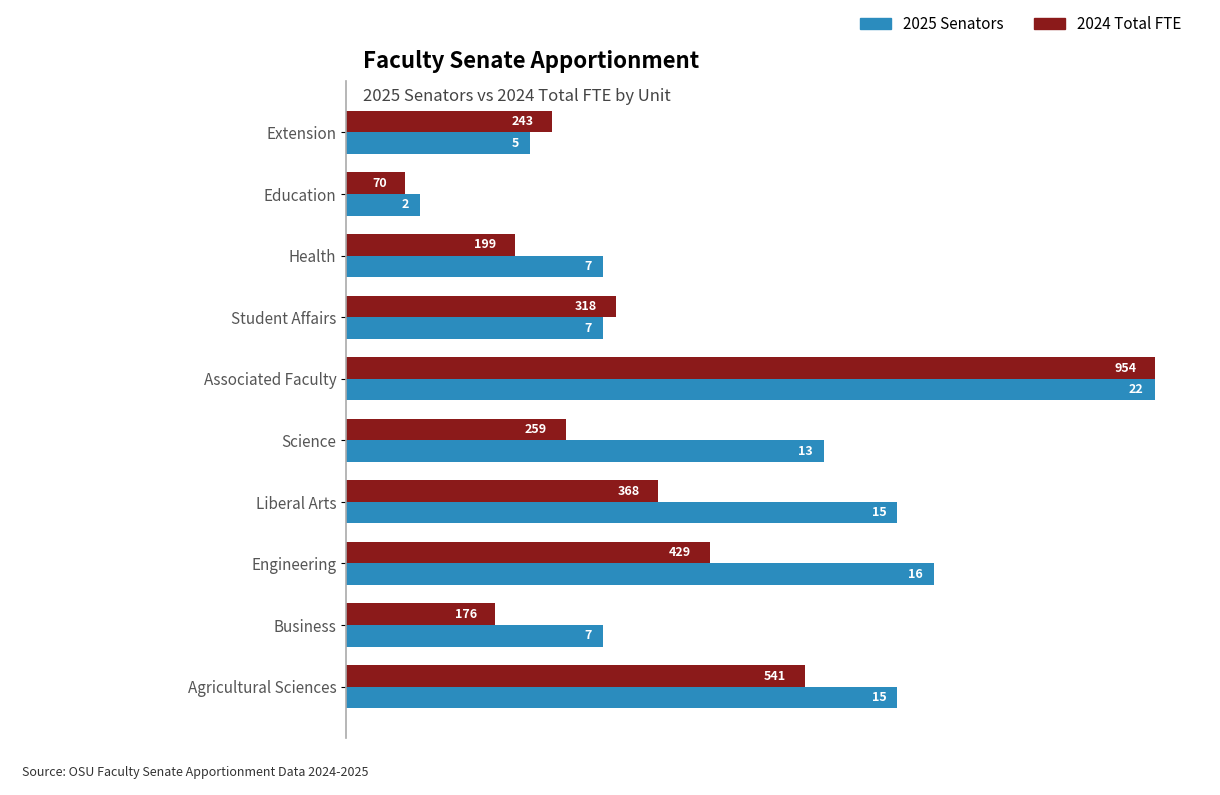

Is it true that 2025 Senators equals 3.2 at Education?

False